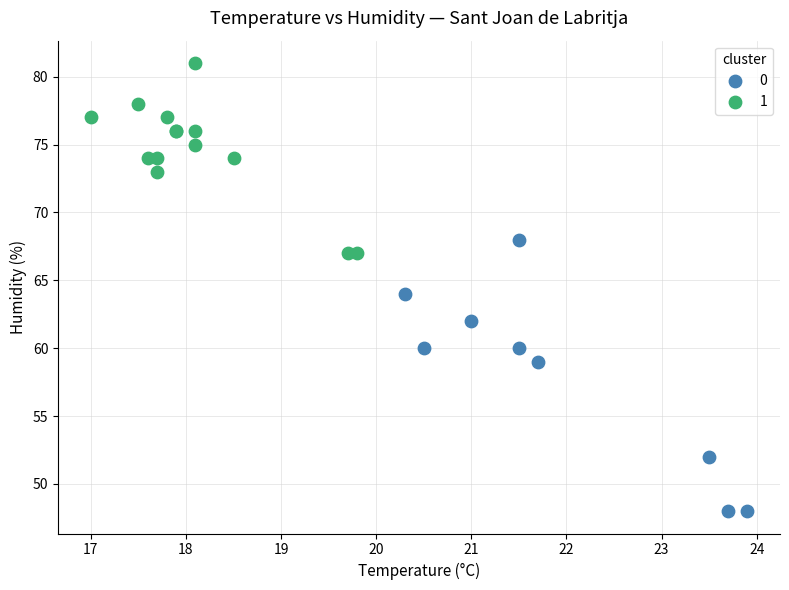

Which series contains the highest Y value?

1